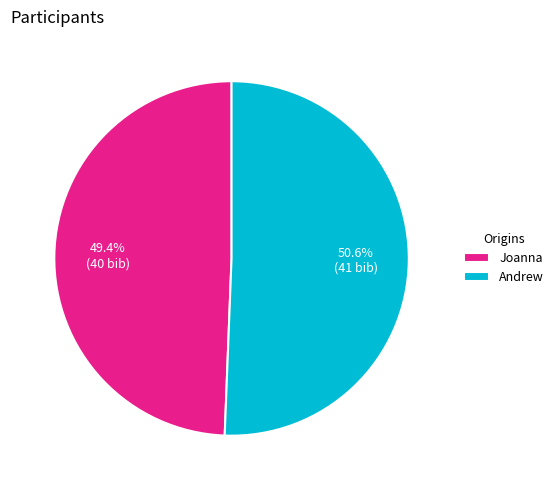

How much of the chart is everything except Joanna?

50.6%